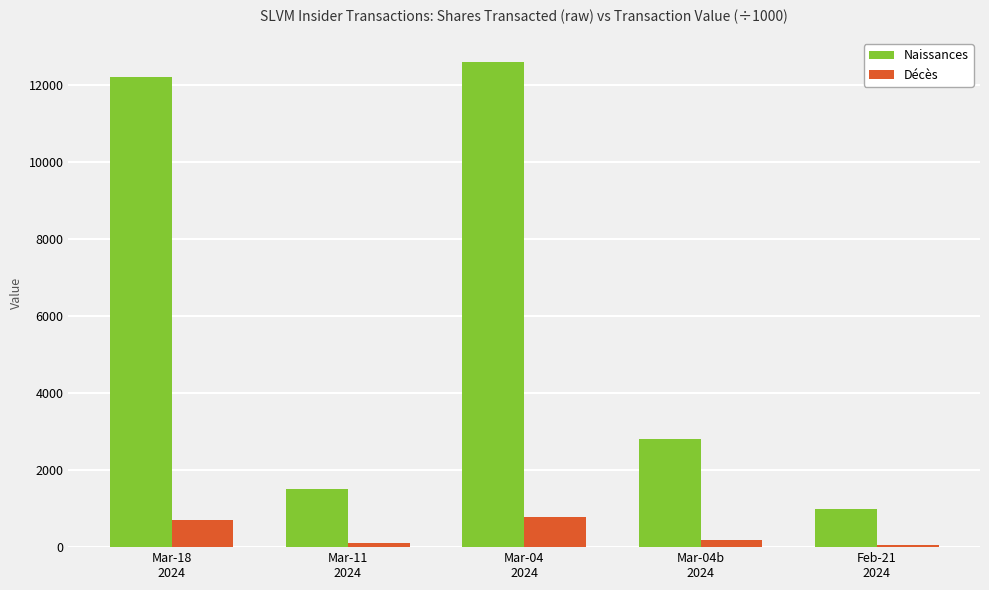

What is the average value of the Naissances series?

6027.6